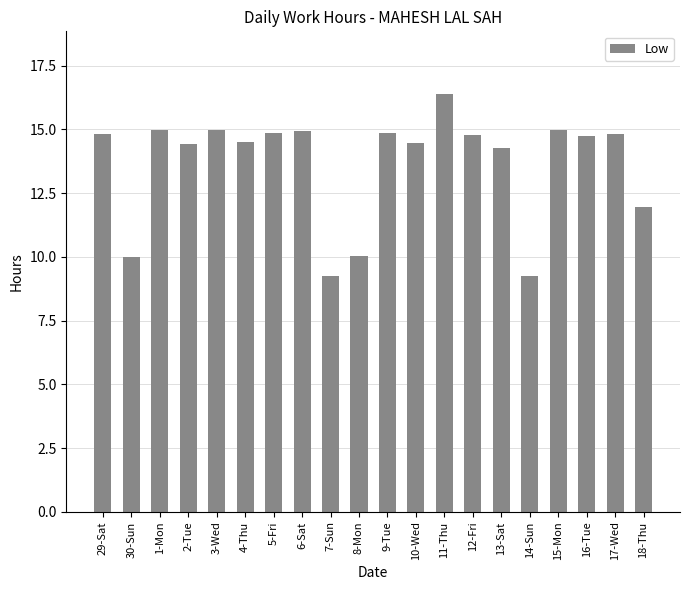

True or false: the data shows 9.0 at 17-Wed.

False